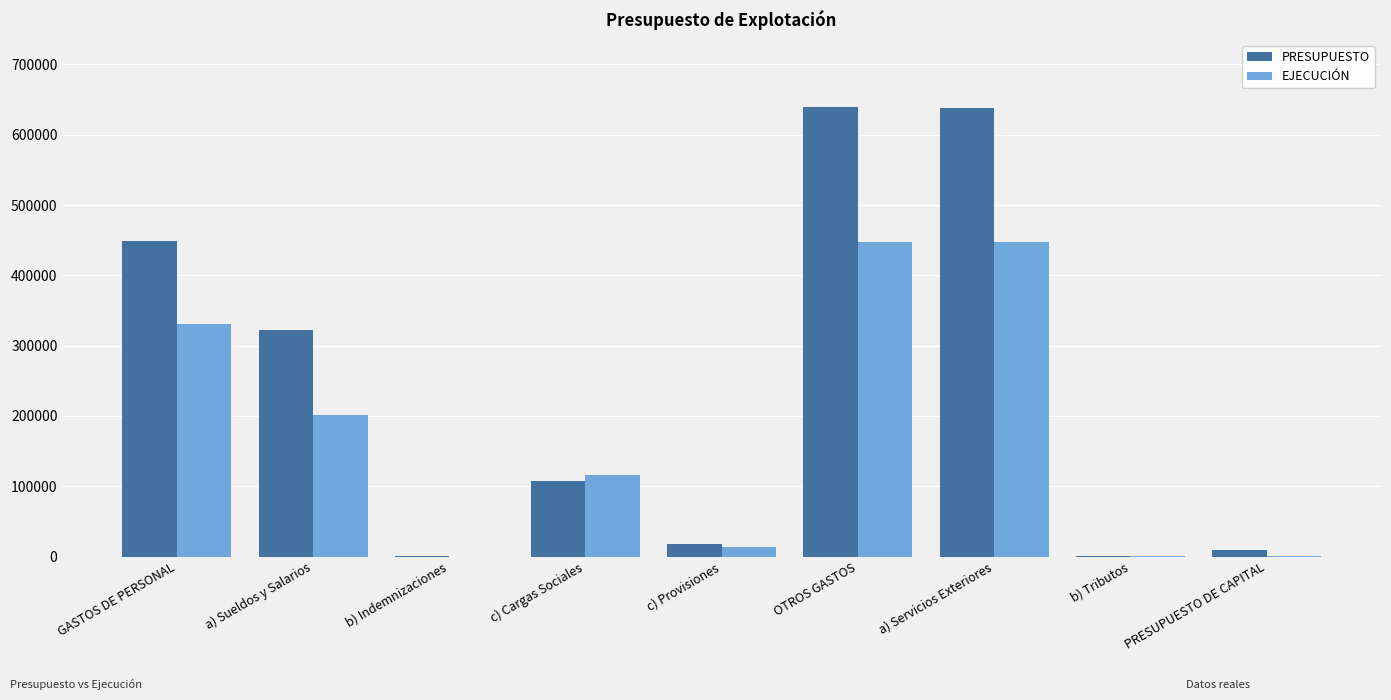

What are all the series names shown in the legend?

PRESUPUESTO, EJECUCIÓN